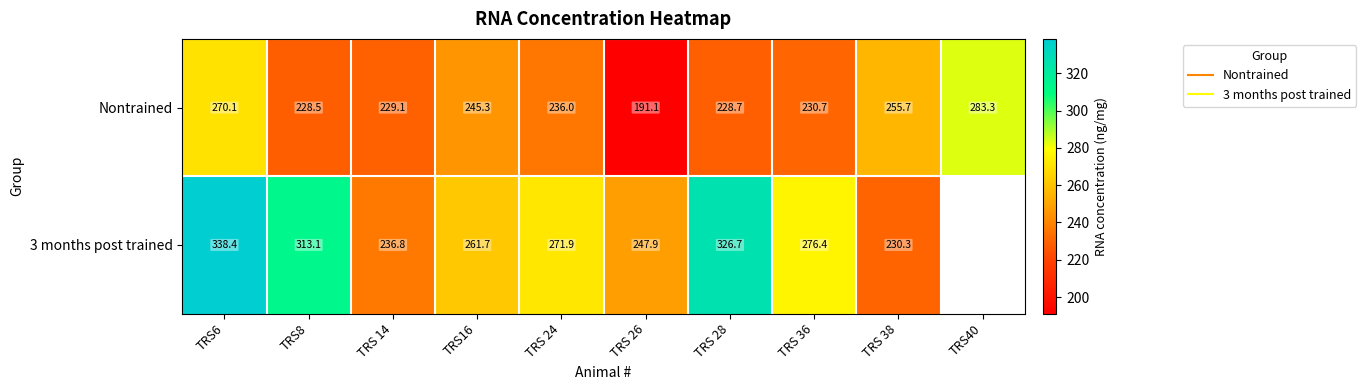

Count the number of data series in this chart.

2